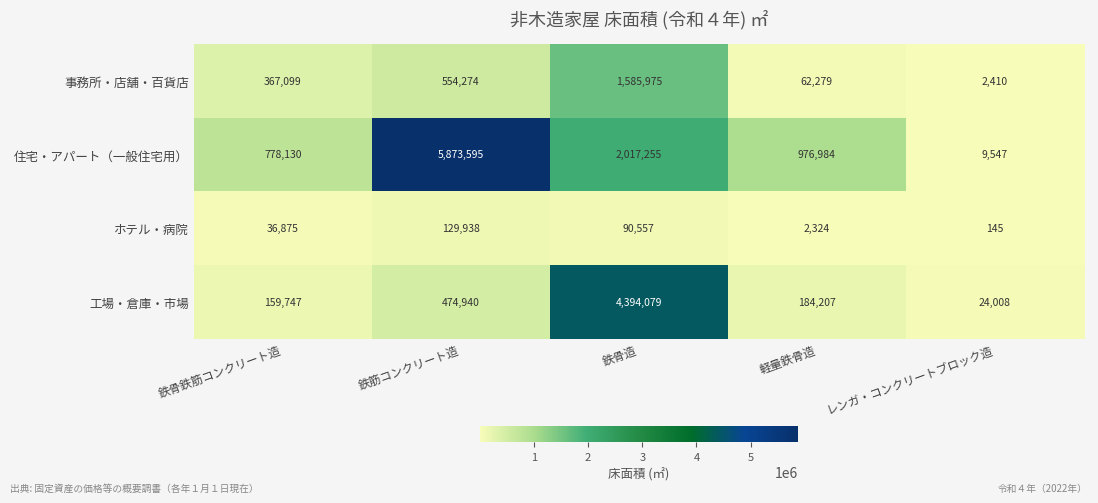

Reading left to right, extract all data points from this chart.

事務所・店舗・百貨店: 鉄骨鉄筋コンクリート造=367099	鉄筋コンクリート造=554274	鉄骨造=1585975	軽量鉄骨造=62279	レンガ・コンクリートブロック造=2410
住宅・アパート（一般住宅用）: 鉄骨鉄筋コンクリート造=778130	鉄筋コンクリート造=5873595	鉄骨造=2017255	軽量鉄骨造=976984	レンガ・コンクリートブロック造=9547
ホテル・病院: 鉄骨鉄筋コンクリート造=36875	鉄筋コンクリート造=129938	鉄骨造=90557	軽量鉄骨造=2324	レンガ・コンクリートブロック造=145
工場・倉庫・市場: 鉄骨鉄筋コンクリート造=159747	鉄筋コンクリート造=474940	鉄骨造=4394079	軽量鉄骨造=184207	レンガ・コンクリートブロック造=24008